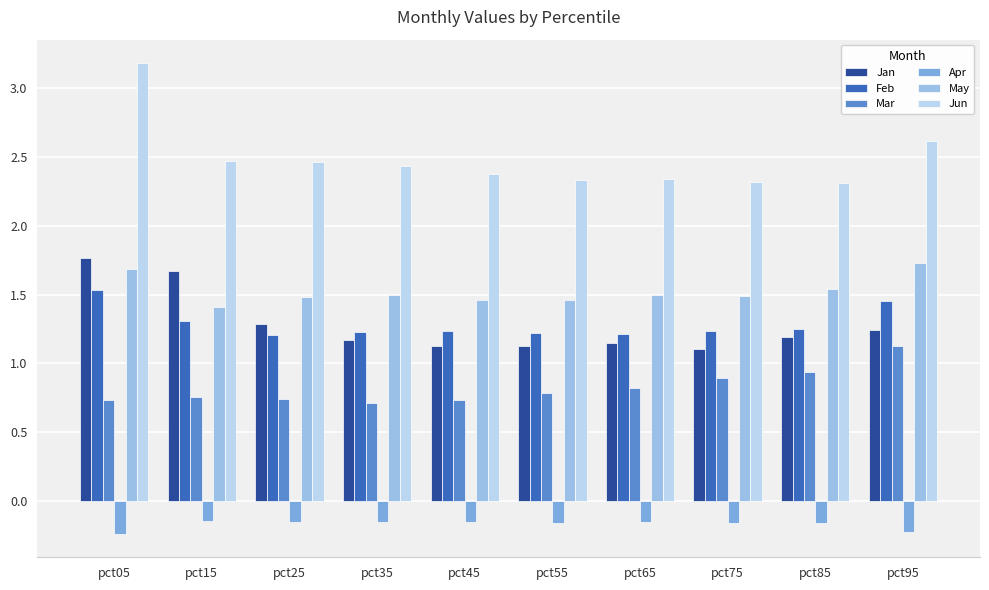

What is the greatest value displayed?

3.2